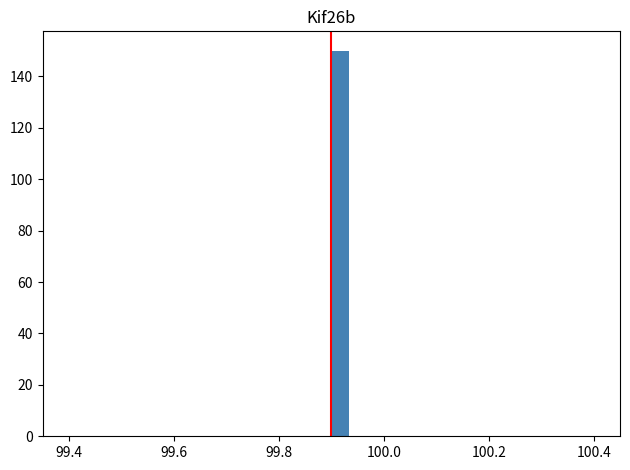

Read against the x-axis, roughly where is the centre of the tallest bar?

99.92